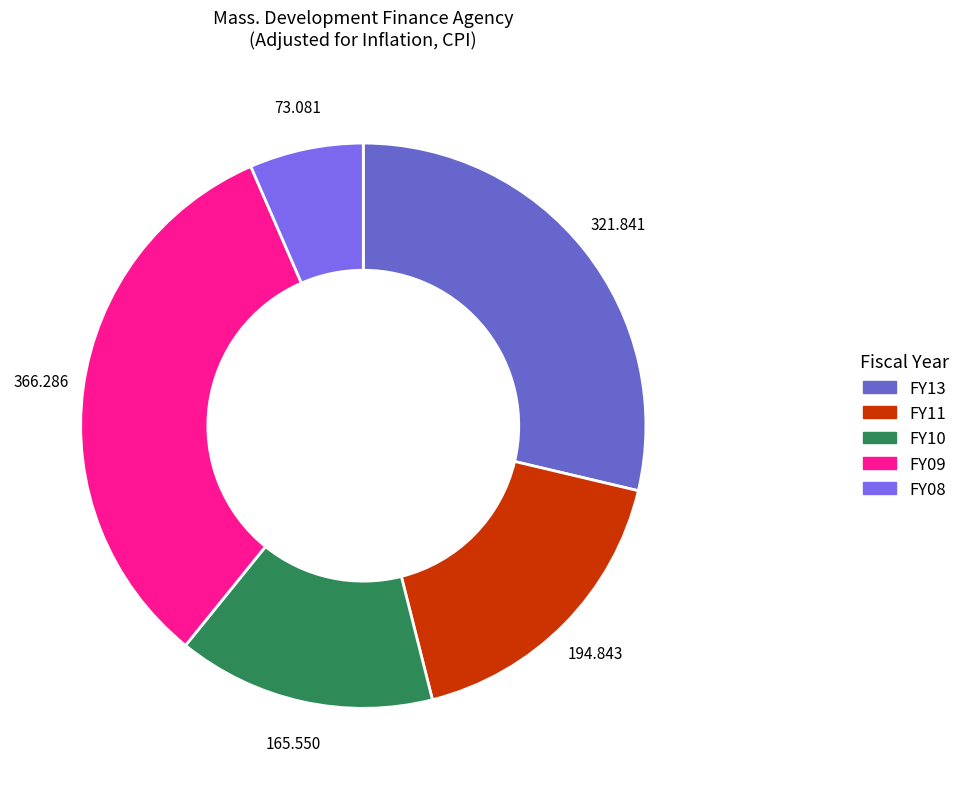

Is there a majority slice in this chart?

No